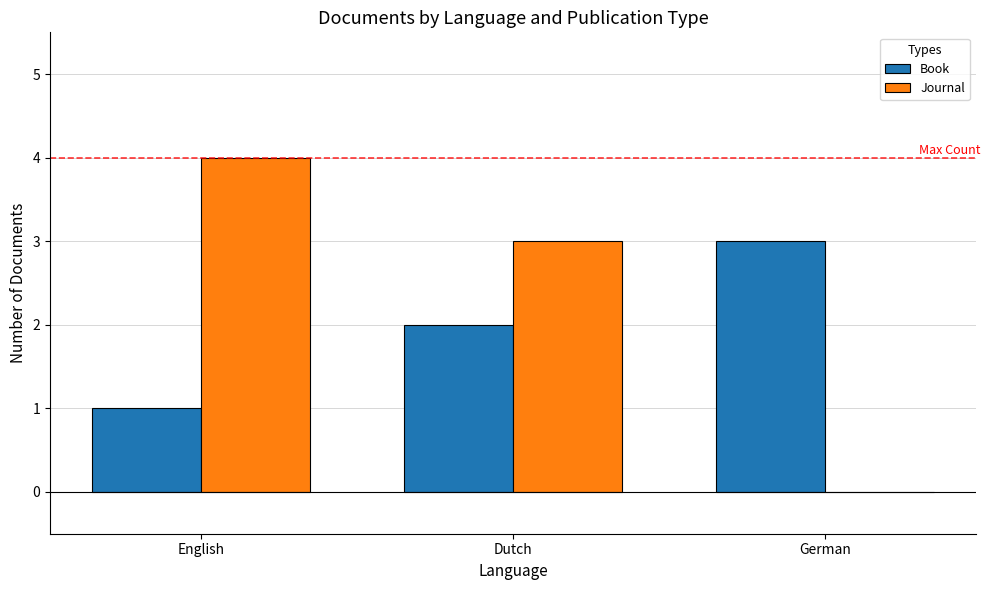

The Book series shows 2 at English. True or false?

False